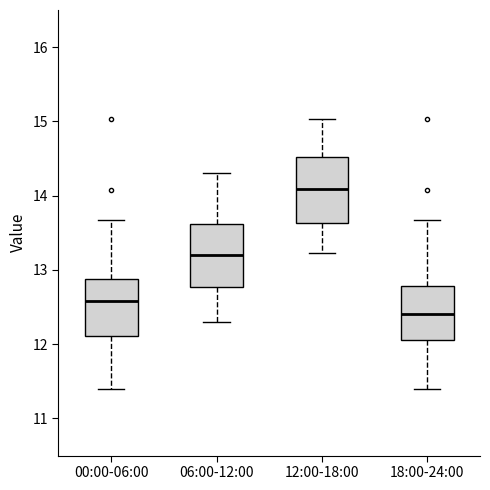

Where is the lower edge of the box for 18:00-24:00 on the y-axis? The values are not printed on the chart, so give them approximately, as read against the axis.

12.1